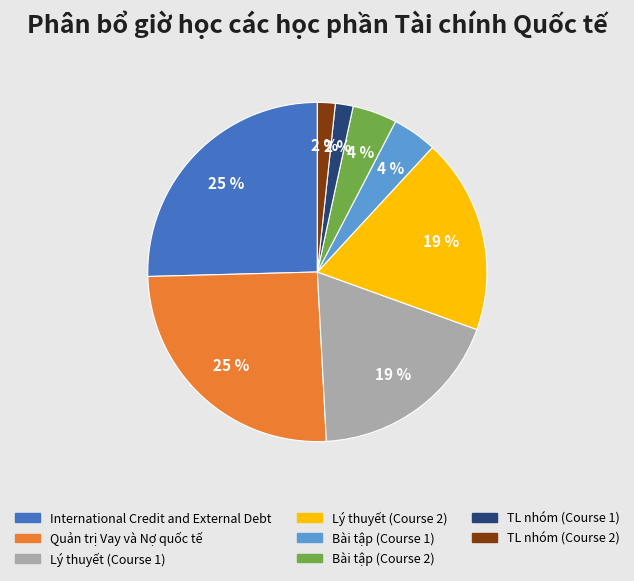

True or false: TL nhóm (Course 2) accounts for 2% of the total.

True